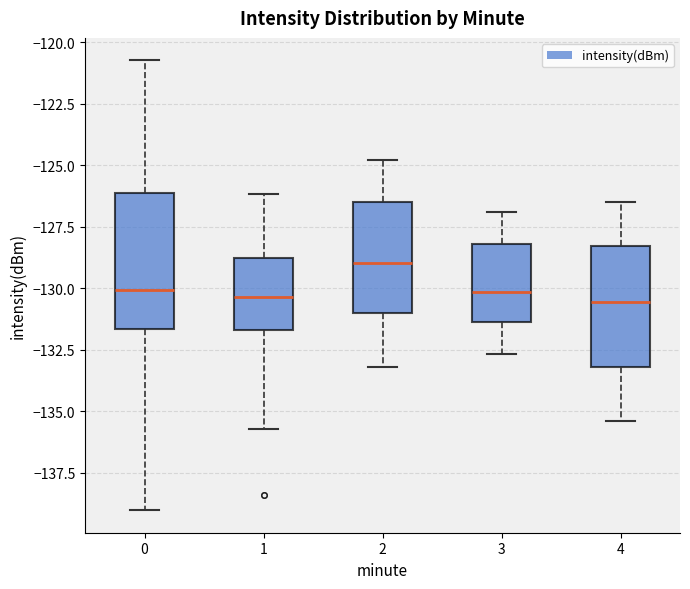

Where does the median line of the box at x = 3 sit on the y-axis? The values are not printed on the chart, so give them approximately, as read against the axis.

-130.0